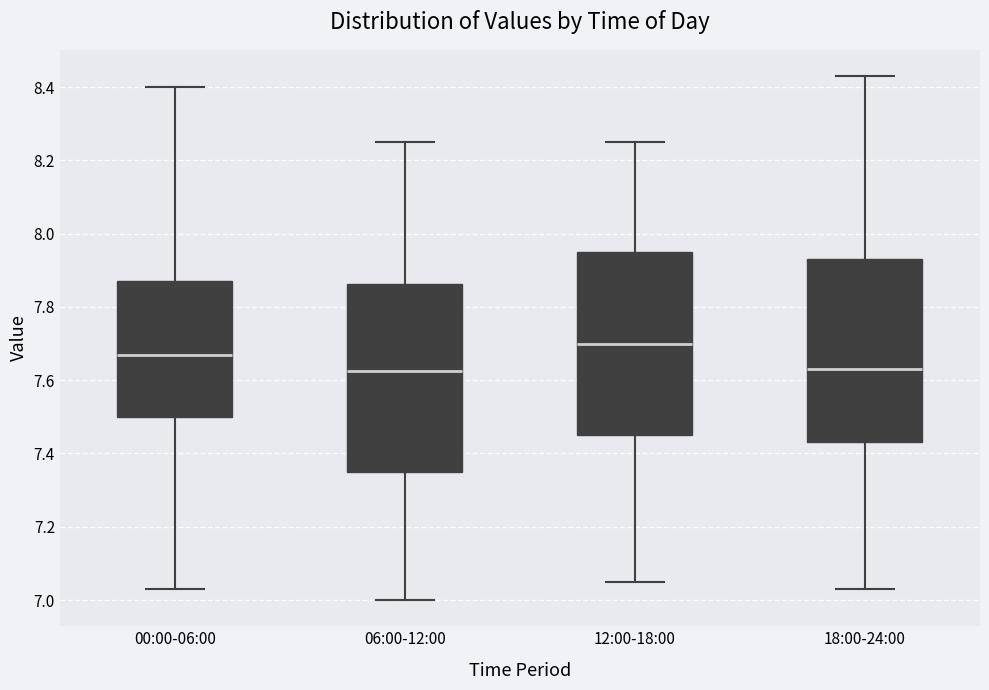

Where is the lower edge of the box for 00:00-06:00 on the y-axis? The values are not printed on the chart, so give them approximately, as read against the axis.

7.50